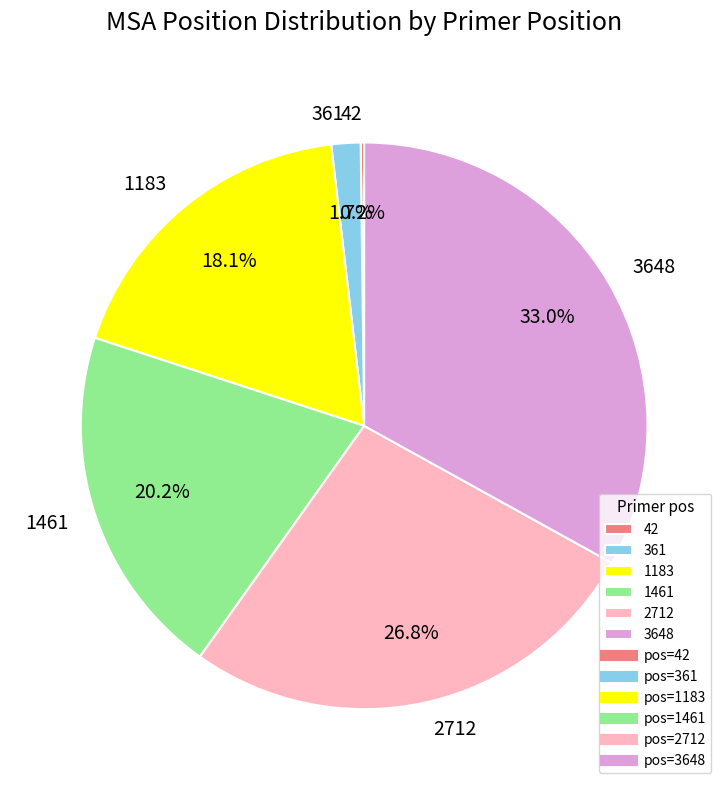

Approximately how many times larger is the value at 361 compared to 1461?

0.1